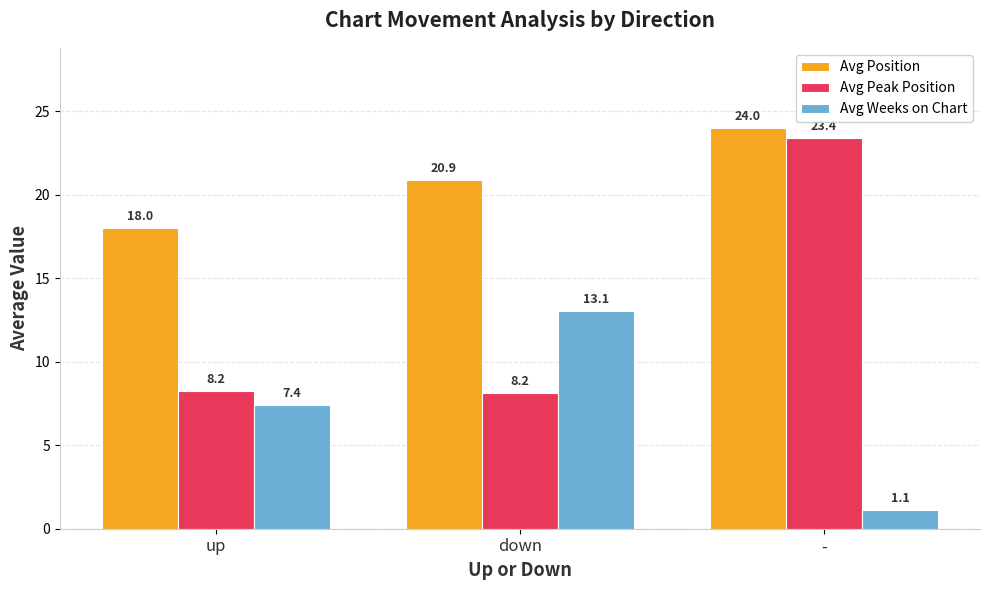

What is the lowest value of the Avg Weeks on Chart series?

1.1